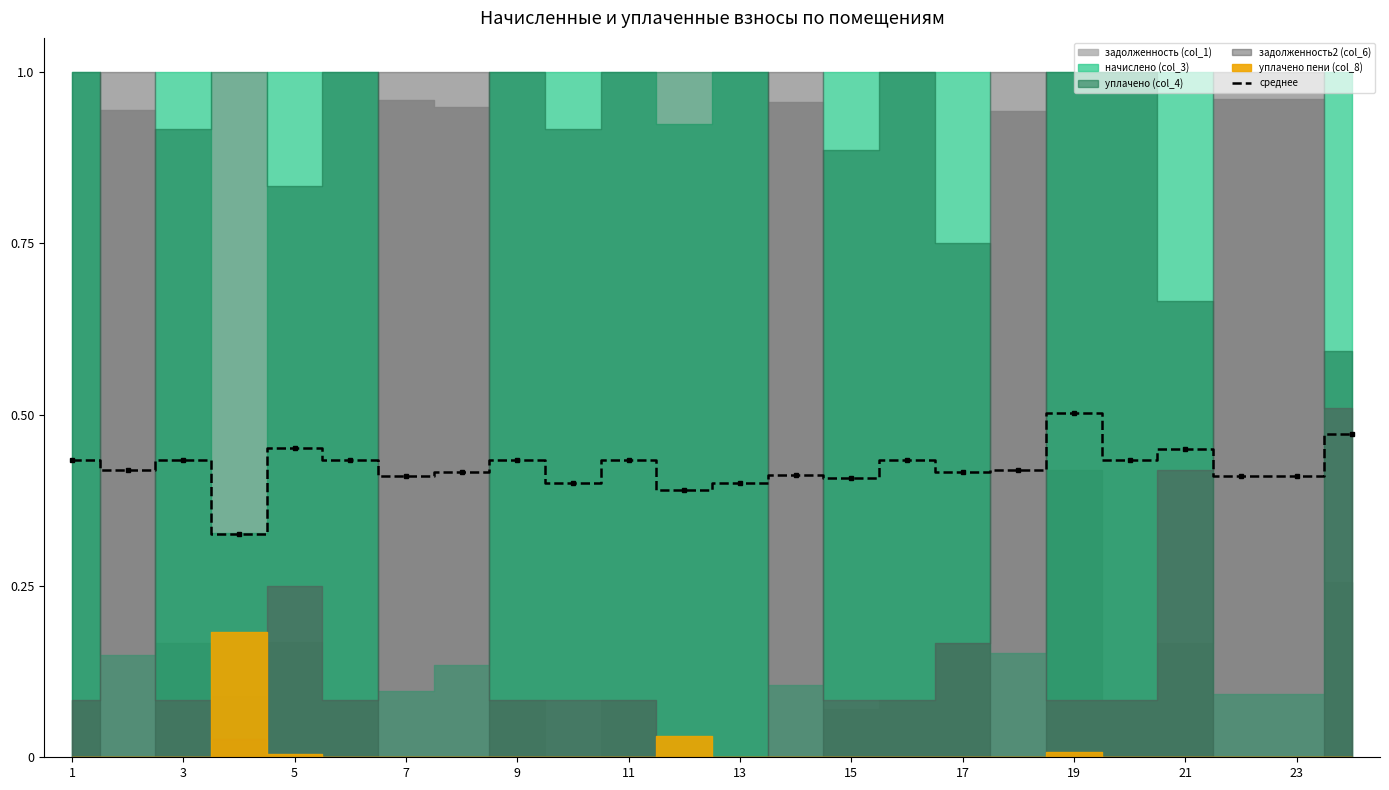

At which category does the chart reach its minimum across all series?

7